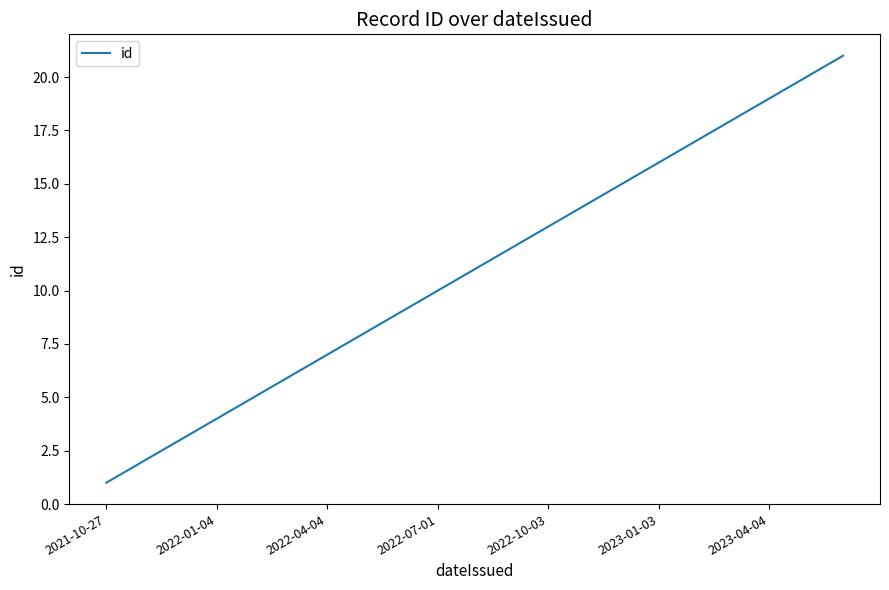

What is the greatest value displayed?

21